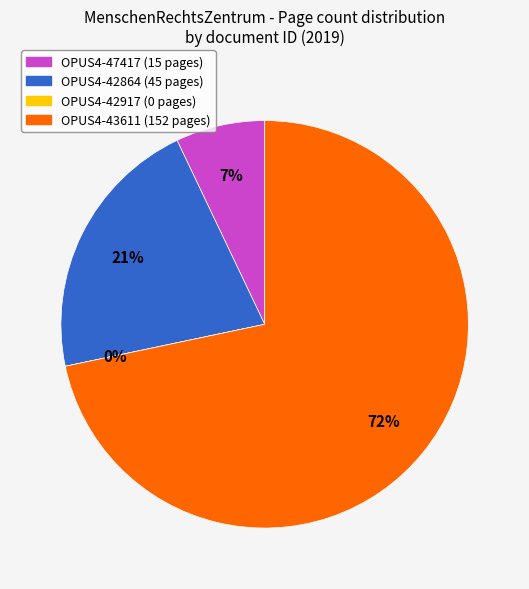

What is the ratio of the value at OPUS4-43611 to the value at OPUS4-47417?

10.1